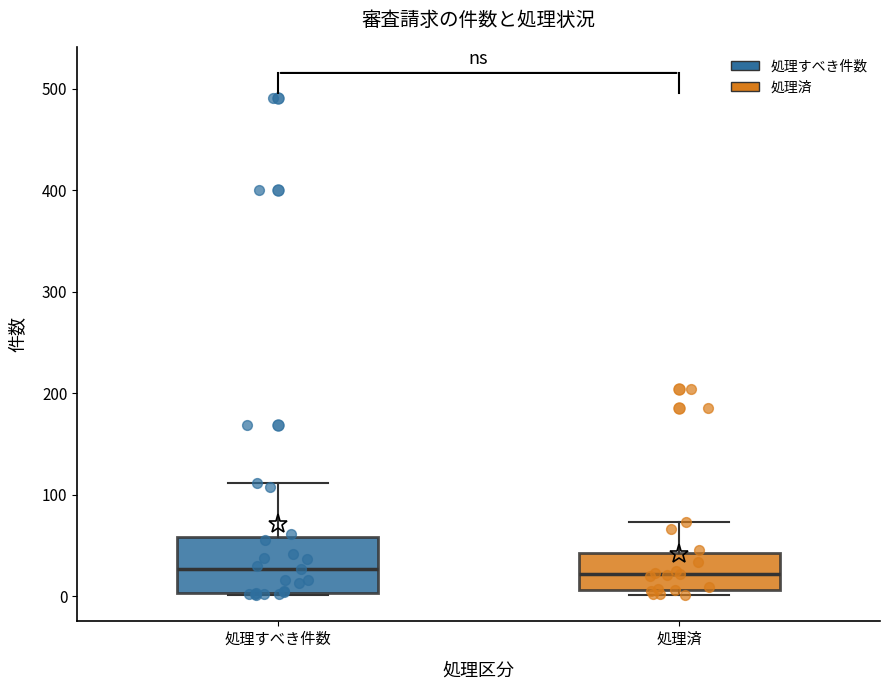

Where is the lower edge of the box for 処理すべき件数 on the y-axis? The values are not printed on the chart, so give them approximately, as read against the axis.

0